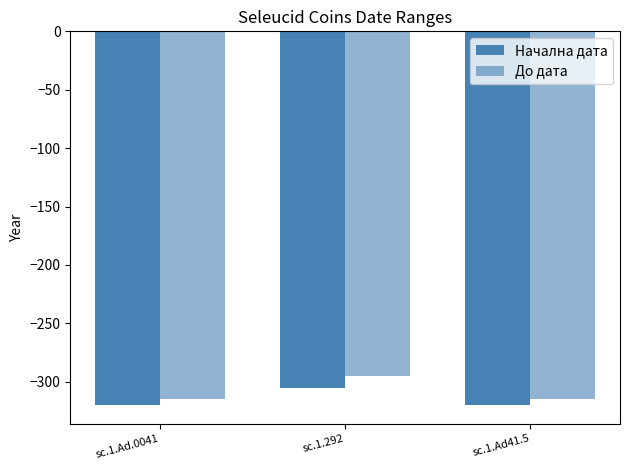

What is the highest value of the Начална дата series?

-305